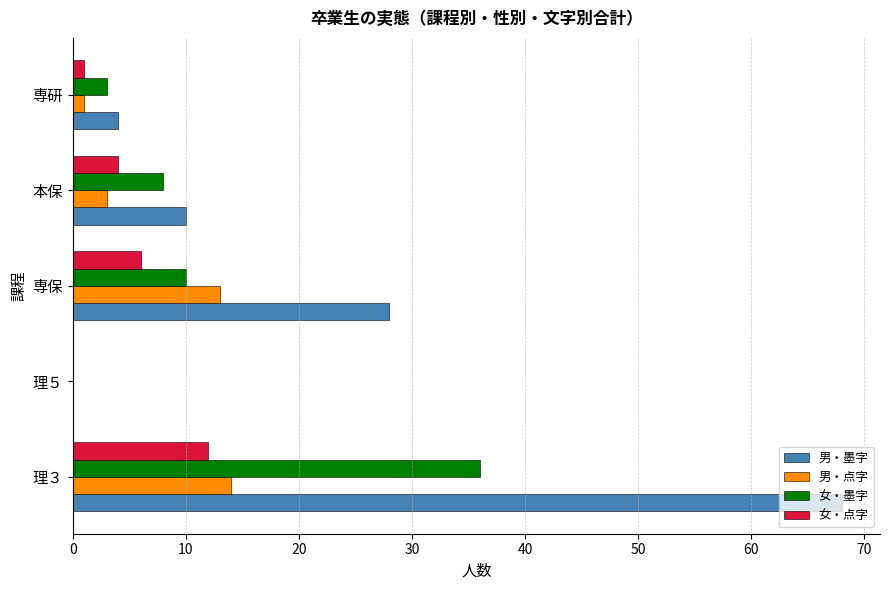

Which series has the largest total across all categories?

男・墨字